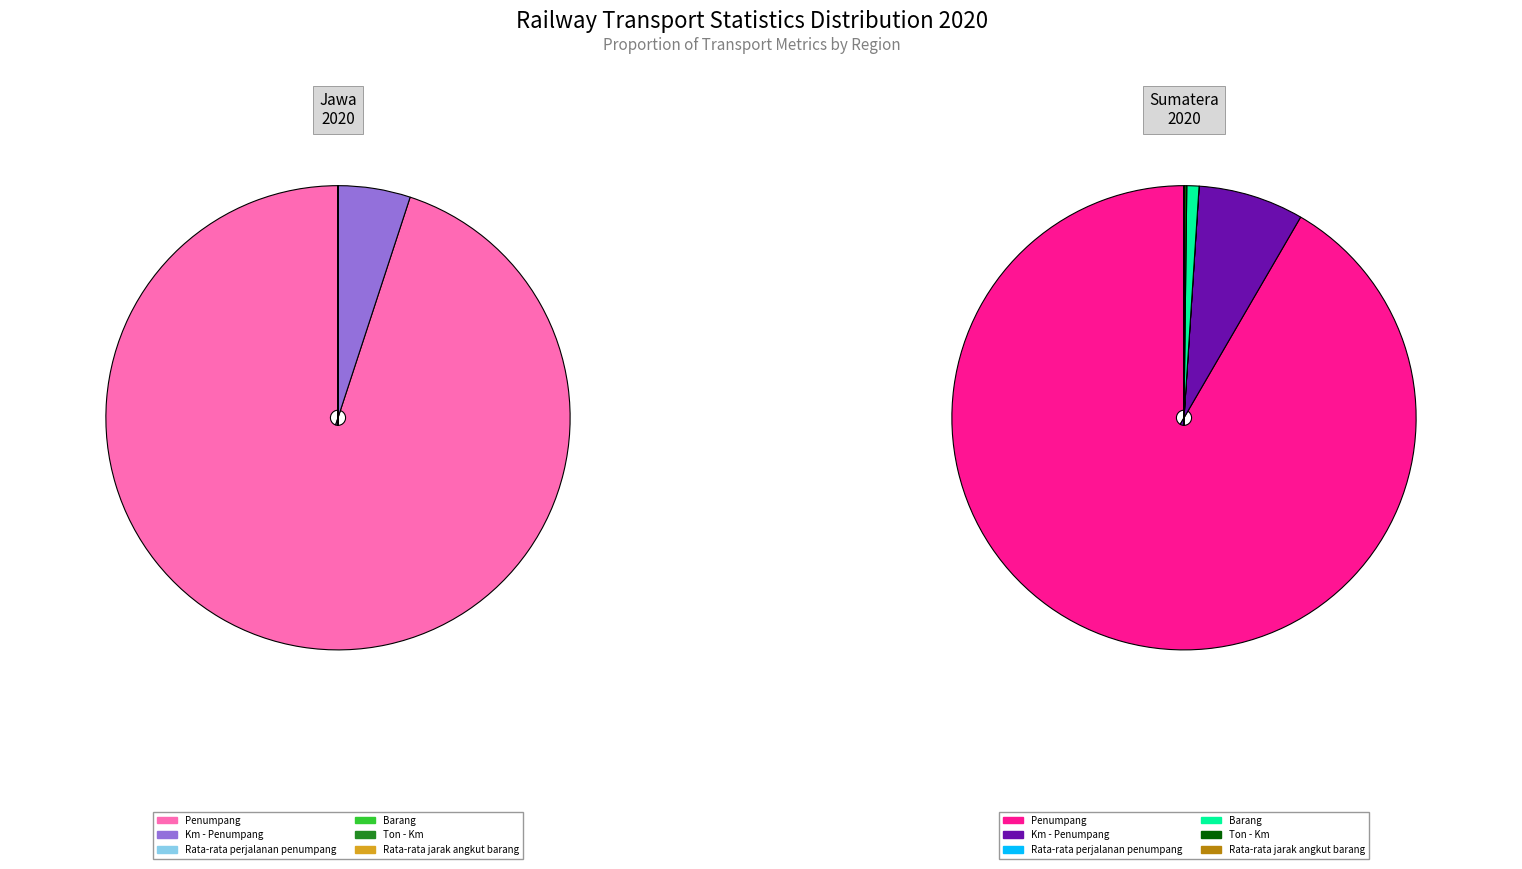

How much of the chart is everything except 5?

100.0%